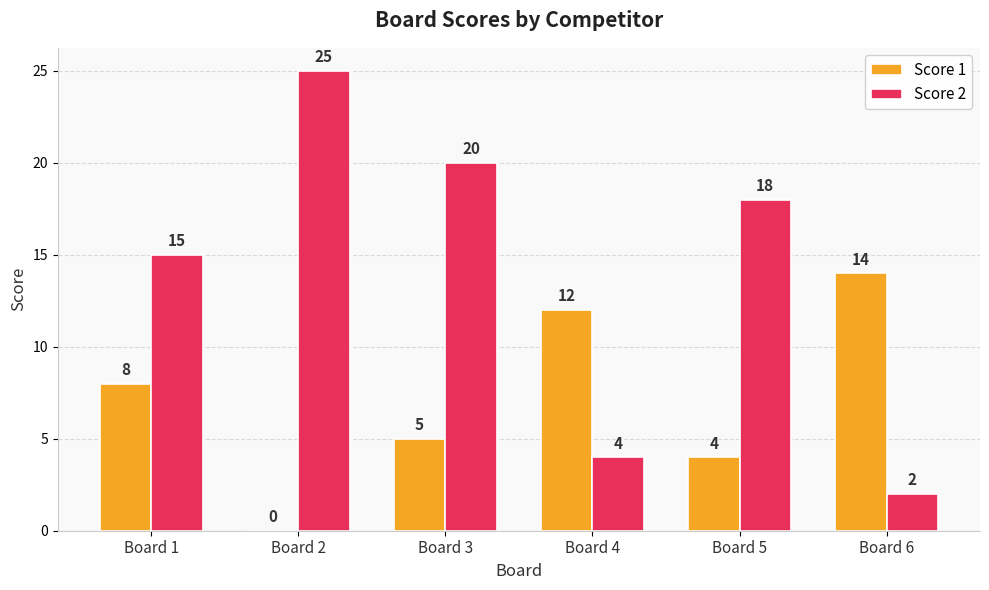

The value of Score 2 at Board 6 is 3. True or false?

False